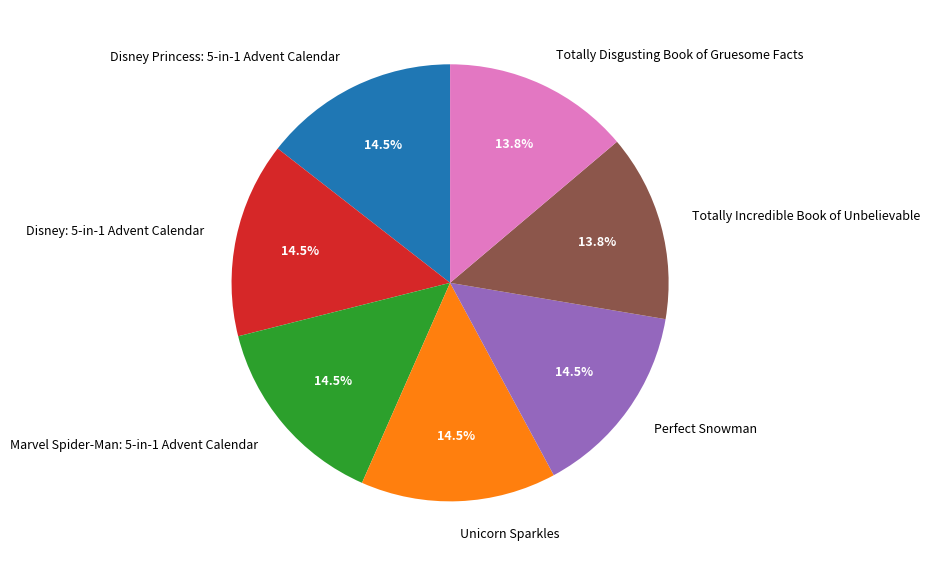

Between Unicorn Sparkles and Totally Disgusting Book of Gruesome Facts, which is larger?

Unicorn Sparkles